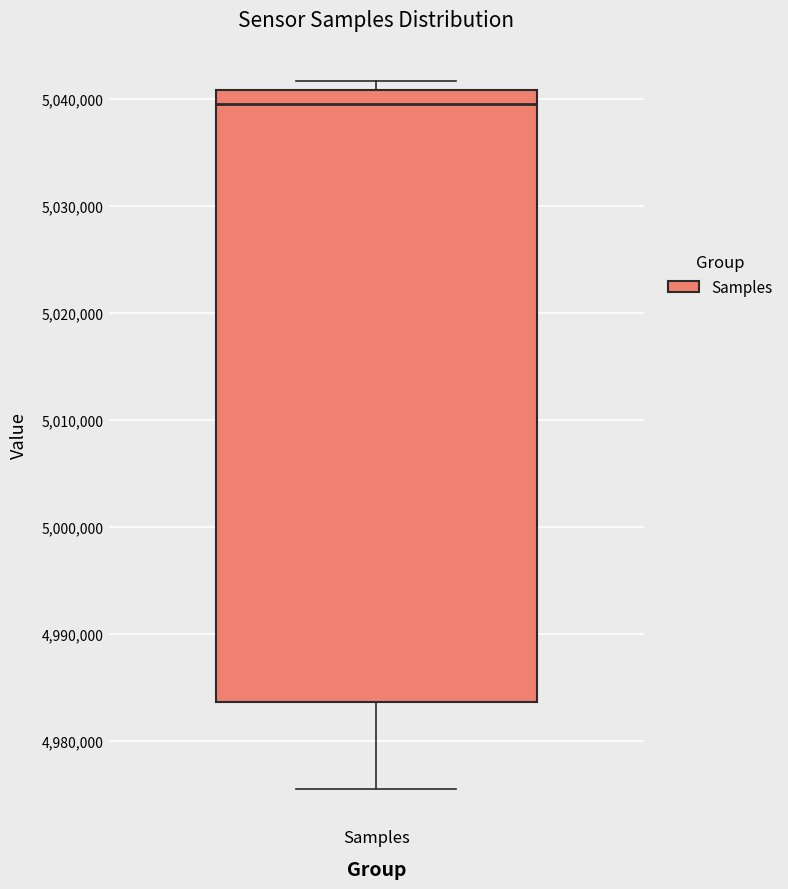

Read this box plot against the y-axis: the position of the median line, the range covered by the box, and the ends of both whiskers. The values are not printed on the chart, so give them approximately, as read against the axis.

median 5039000, box 4984000 to 5041000, whiskers 4976000 to 5042000